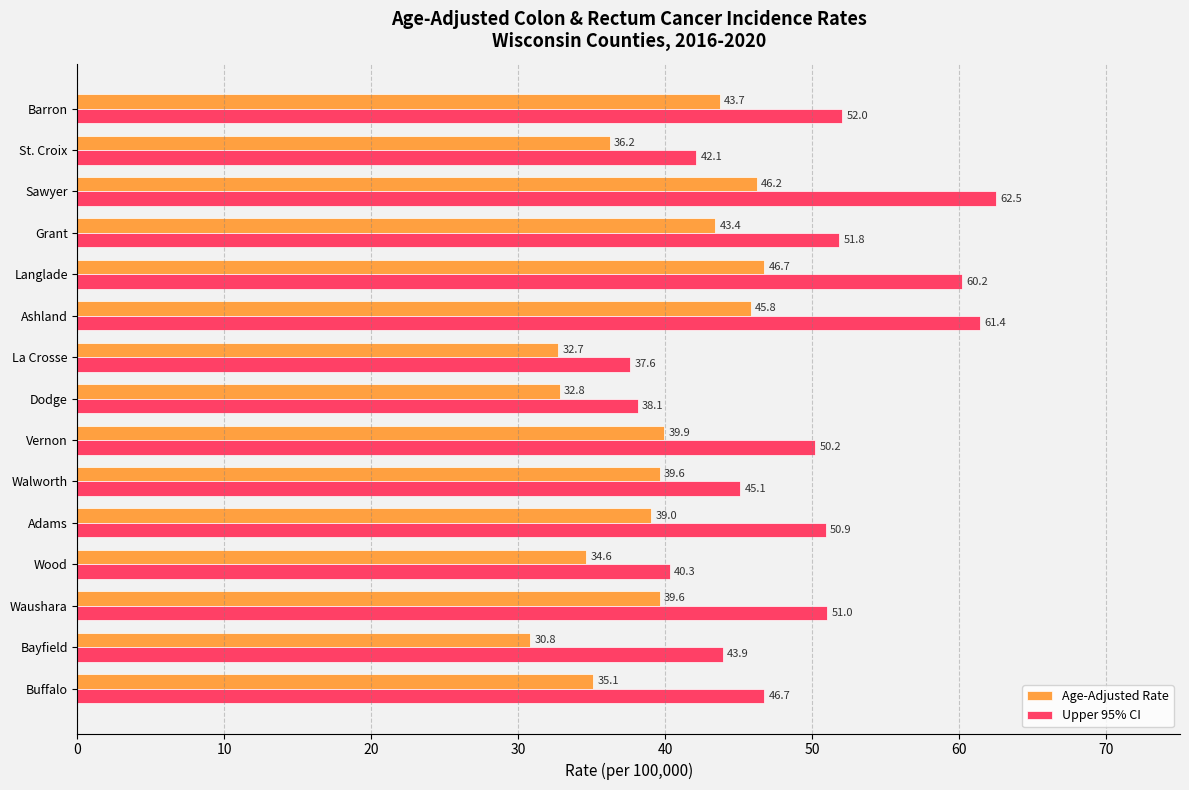

How many values in the Upper 95% CI series are below 50?

7